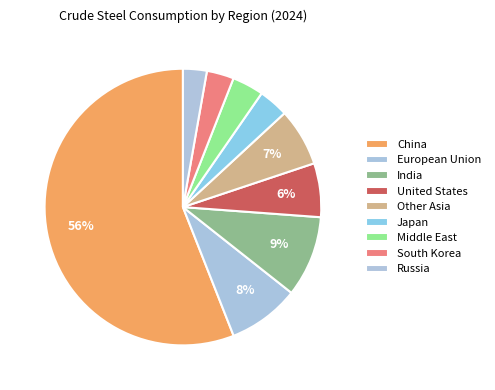

How many slices are in this pie chart?

9